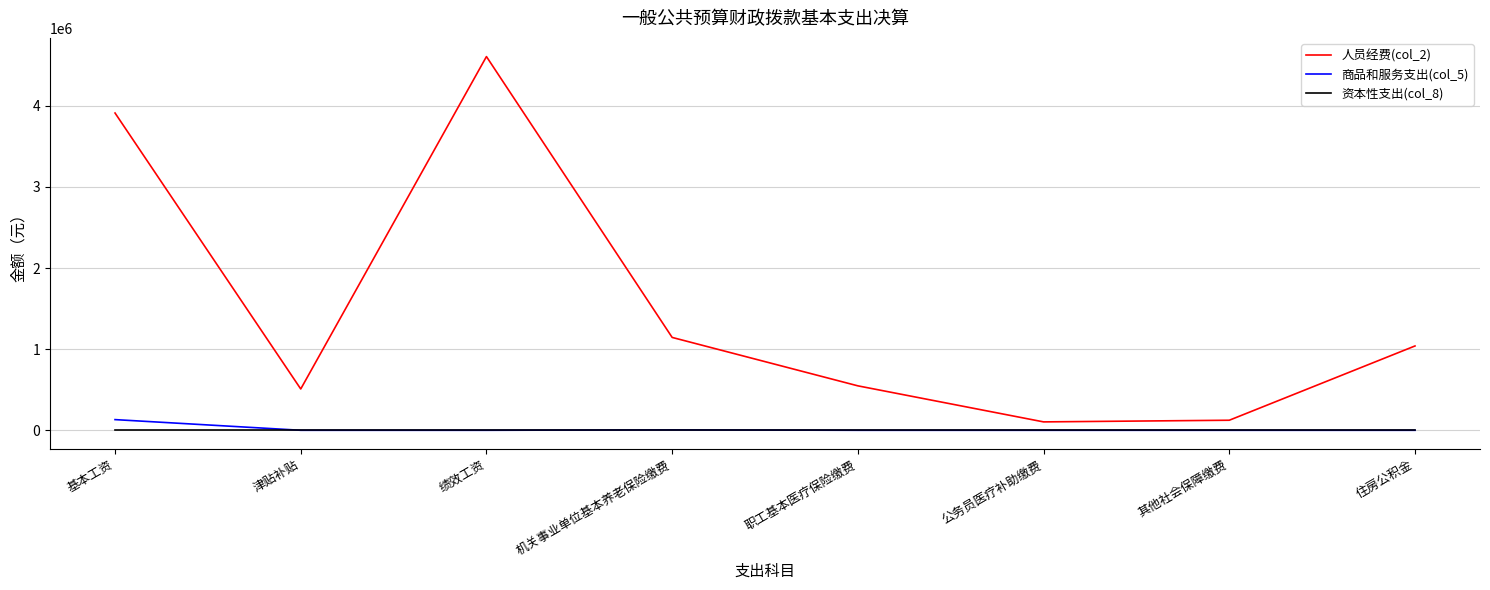

What are all the series names shown in the legend?

人员经费(col_2), 商品和服务支出(col_5), 资本性支出(col_8)